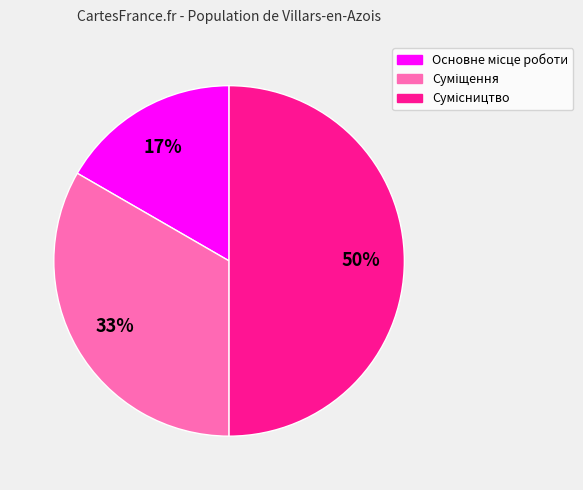

To the nearest percent, what is the difference between the largest and smallest slice percentages?

33%